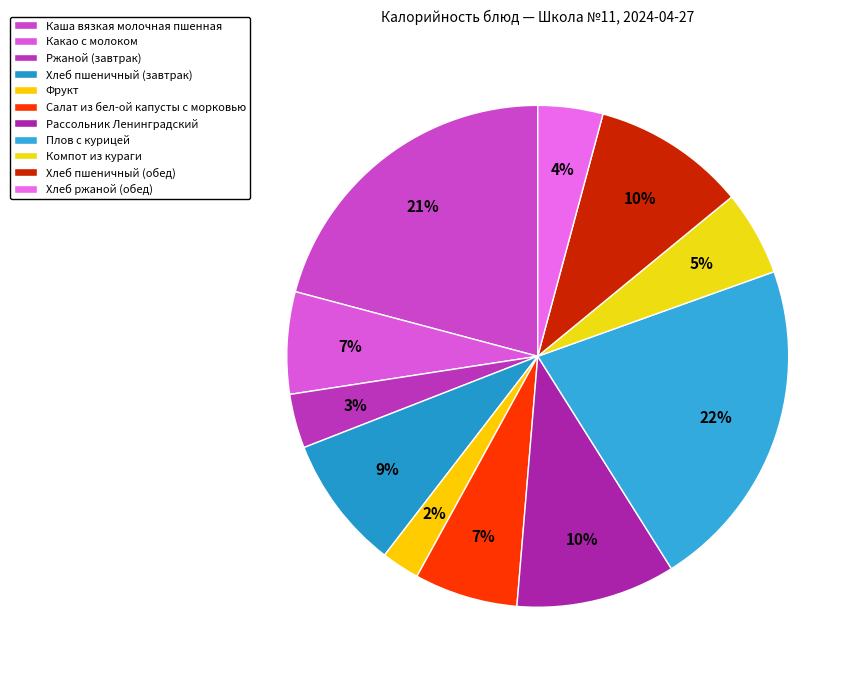

What percentage is the Компот из кураги slice, to the nearest percent?

5%